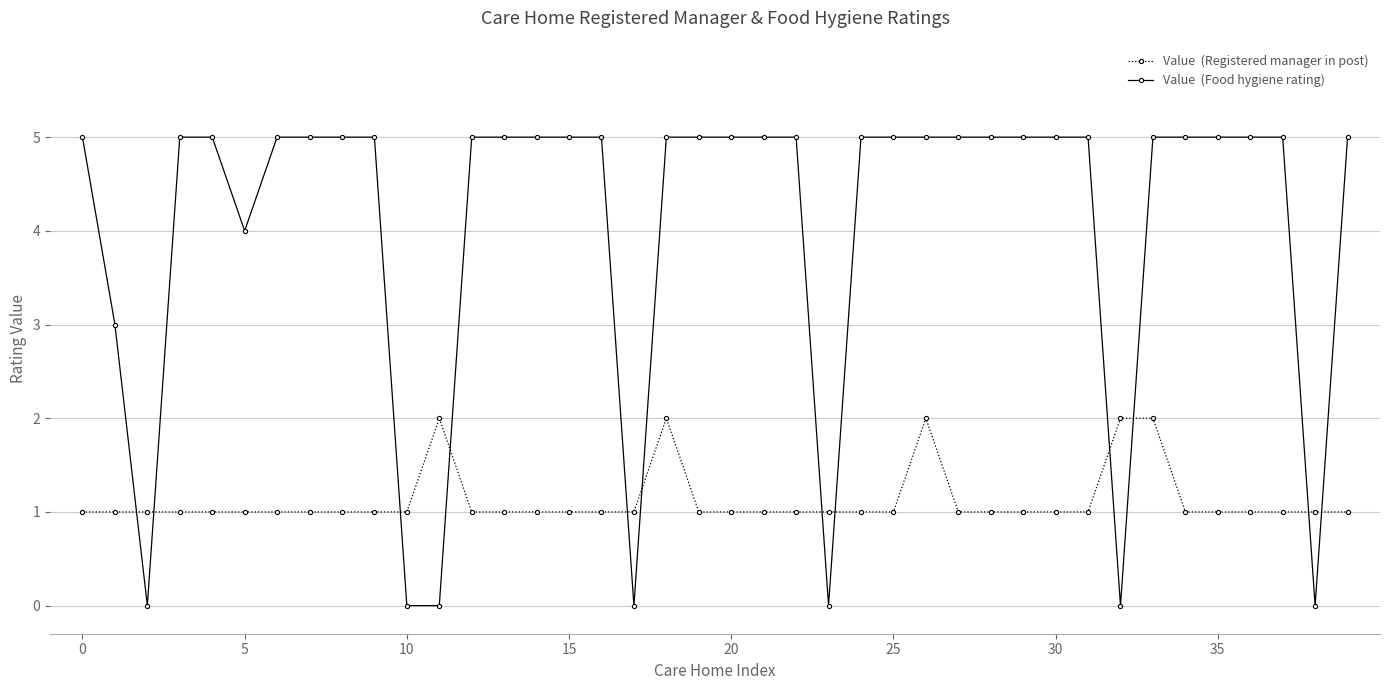

Does the chart have visible grid lines?

Yes